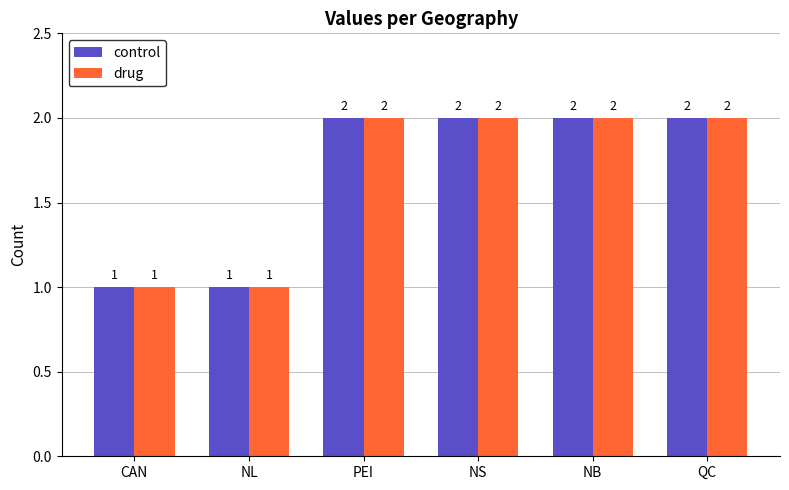

The drug series shows 1 at PEI. True or false?

False